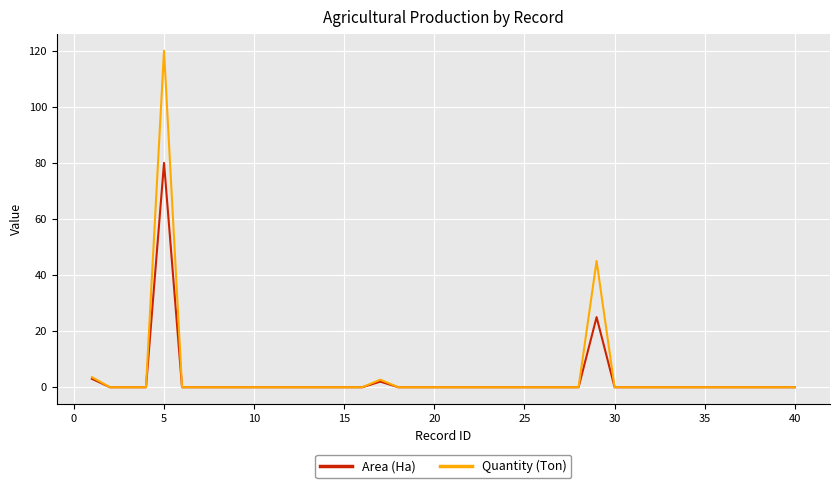

Which series has the largest range (max minus min)?

Quantity (Ton)